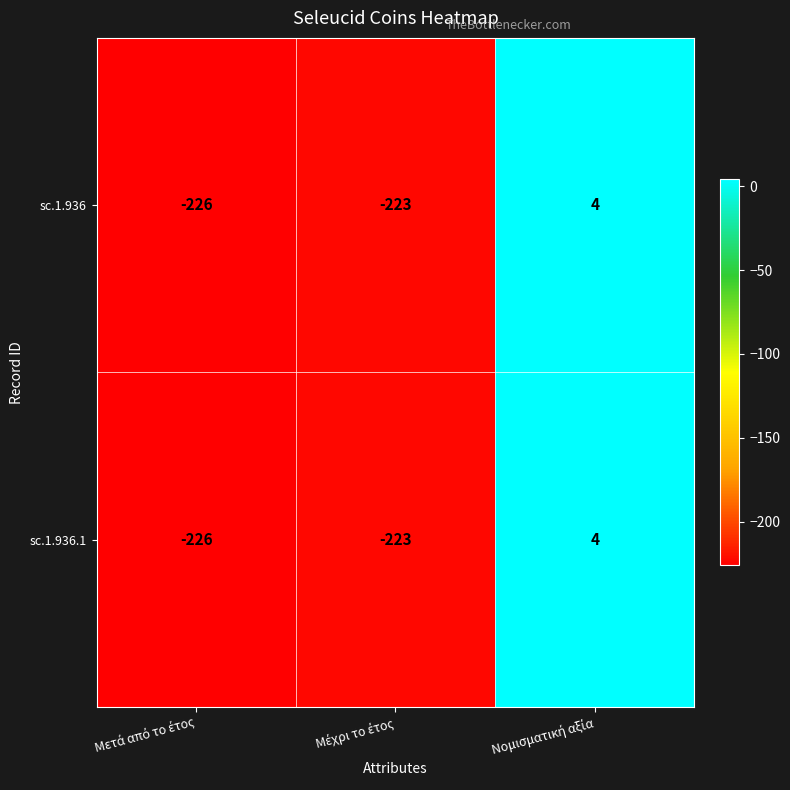

What is the difference between the maximum and second lowest values in the sc.1.936.1 series?

227